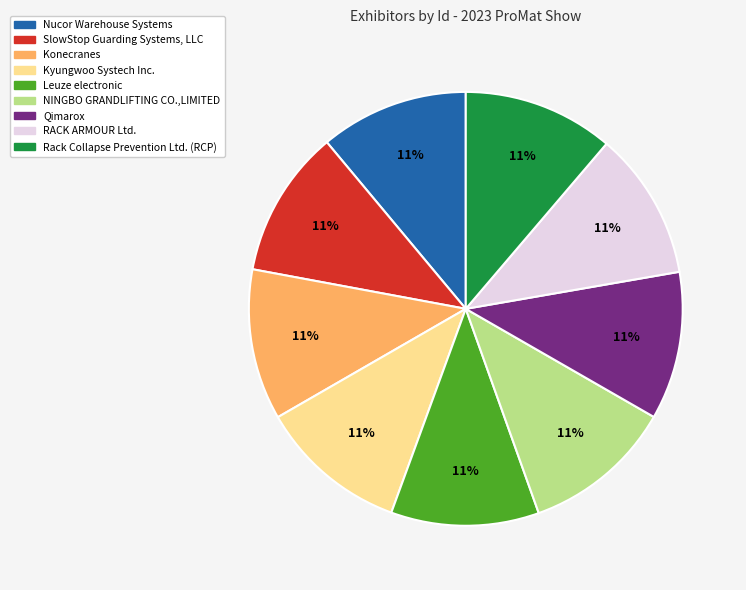

To the nearest percent, what portion does Leuze electronic represent?

11%